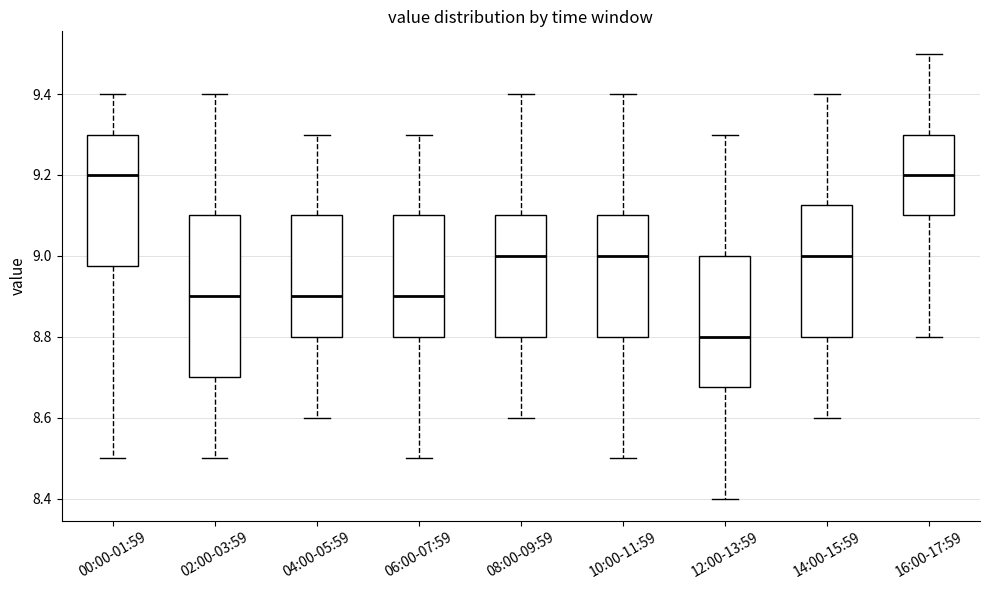

Reading left to right, transcribe this box plot: for each box, give where its median line is, the range the box spans, and where its two whiskers end, as read against the y-axis. The values are not printed on the chart, so give them approximately, as read against the axis.

00:00-01:59: median 9.20, box 8.98 to 9.30, whiskers 8.50 to 9.40
02:00-03:59: median 8.90, box 8.70 to 9.10, whiskers 8.50 to 9.40
04:00-05:59: median 8.90, box 8.80 to 9.10, whiskers 8.60 to 9.30
06:00-07:59: median 8.90, box 8.80 to 9.10, whiskers 8.50 to 9.30
08:00-09:59: median 9.00, box 8.80 to 9.10, whiskers 8.60 to 9.40
10:00-11:59: median 9.00, box 8.80 to 9.10, whiskers 8.50 to 9.40
12:00-13:59: median 8.80, box 8.68 to 9.00, whiskers 8.40 to 9.30
14:00-15:59: median 9.00, box 8.80 to 9.12, whiskers 8.60 to 9.40
16:00-17:59: median 9.20, box 9.10 to 9.30, whiskers 8.80 to 9.50